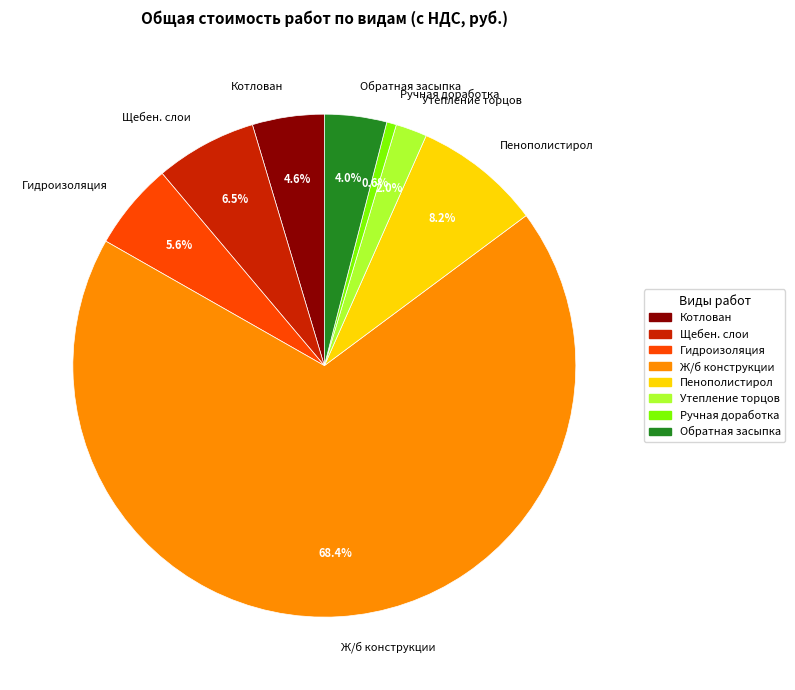

Which has a higher value, Ручная доработка or Пенополистирол?

Пенополистирол